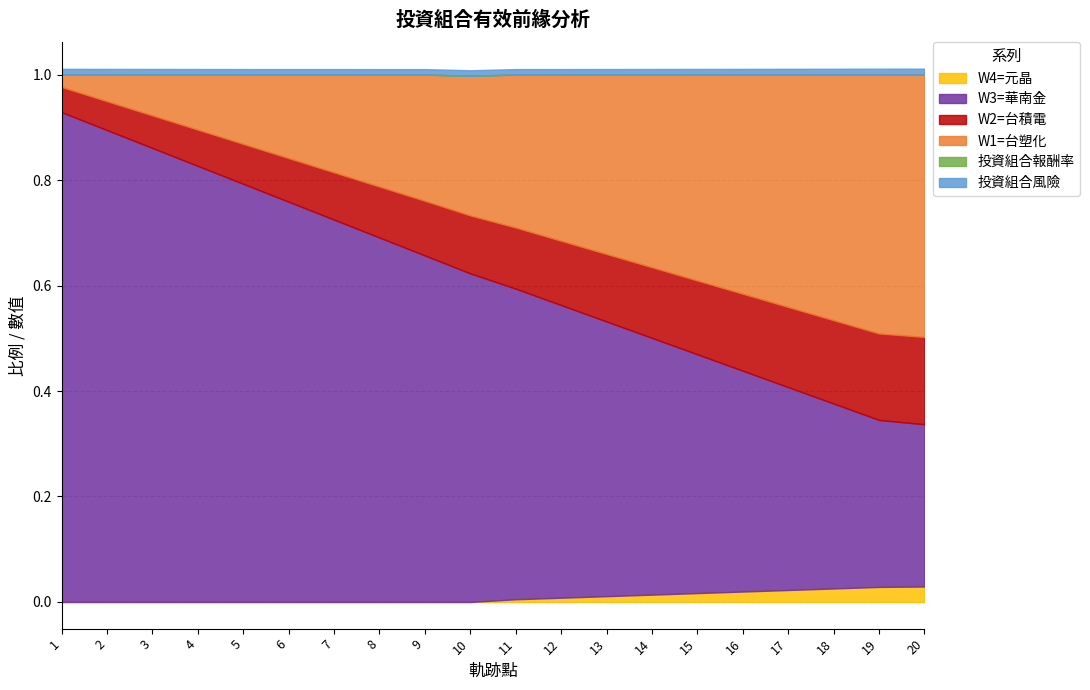

Count the W3=華南金 values in the range 0 to 1.

20